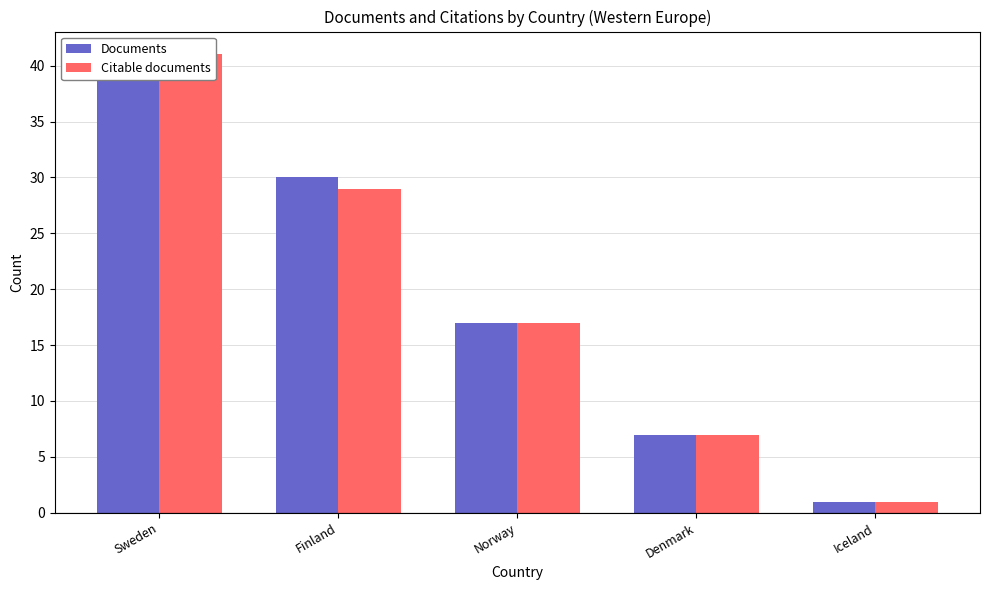

Between Finland and Iceland, which series saw the biggest shift?

Documents